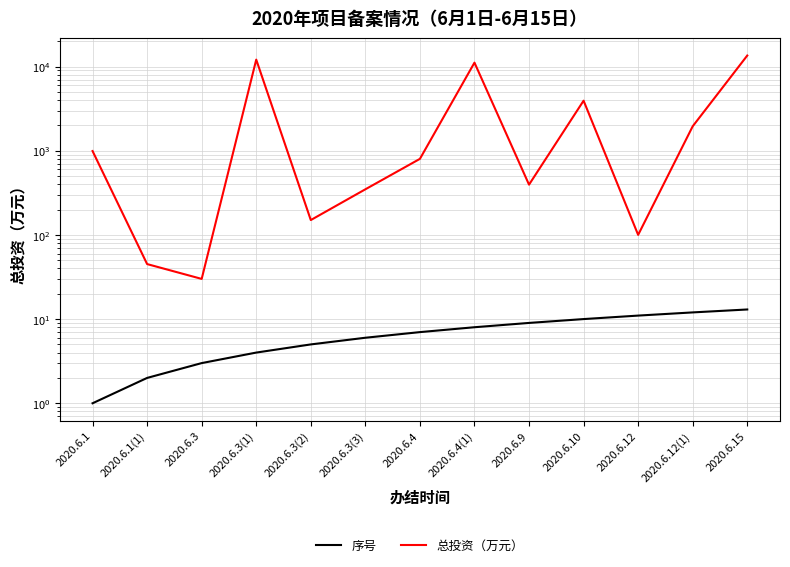

Which series has the widest spread of values?

总投资（万元）